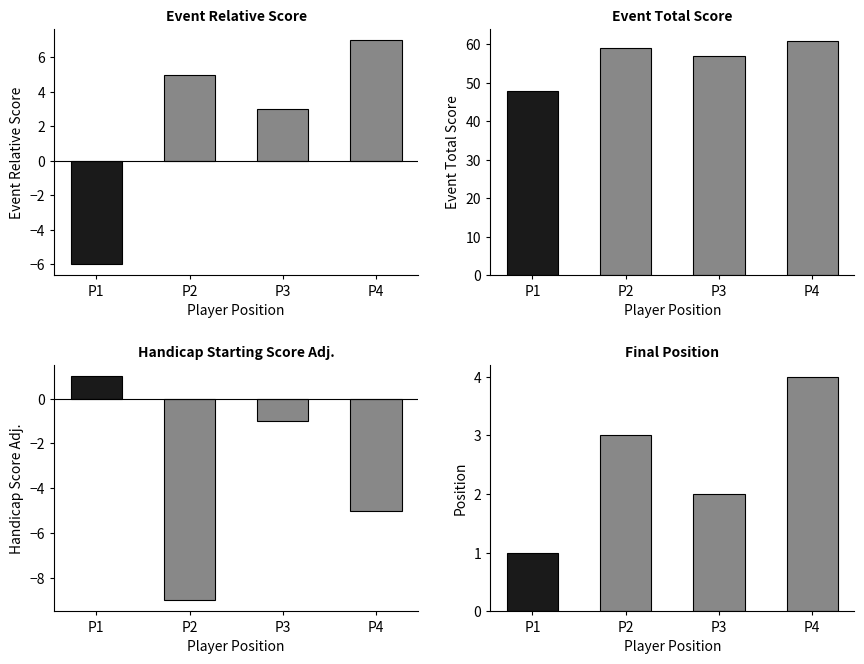

What is the total value across all series at P4?

67